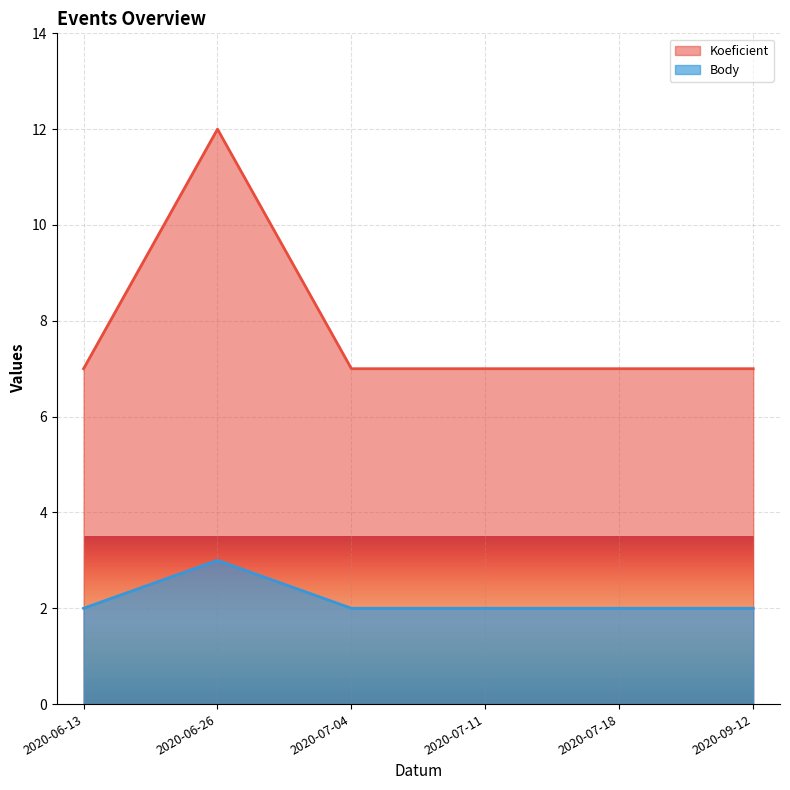

What is the highest value of the Koeficient series?

12